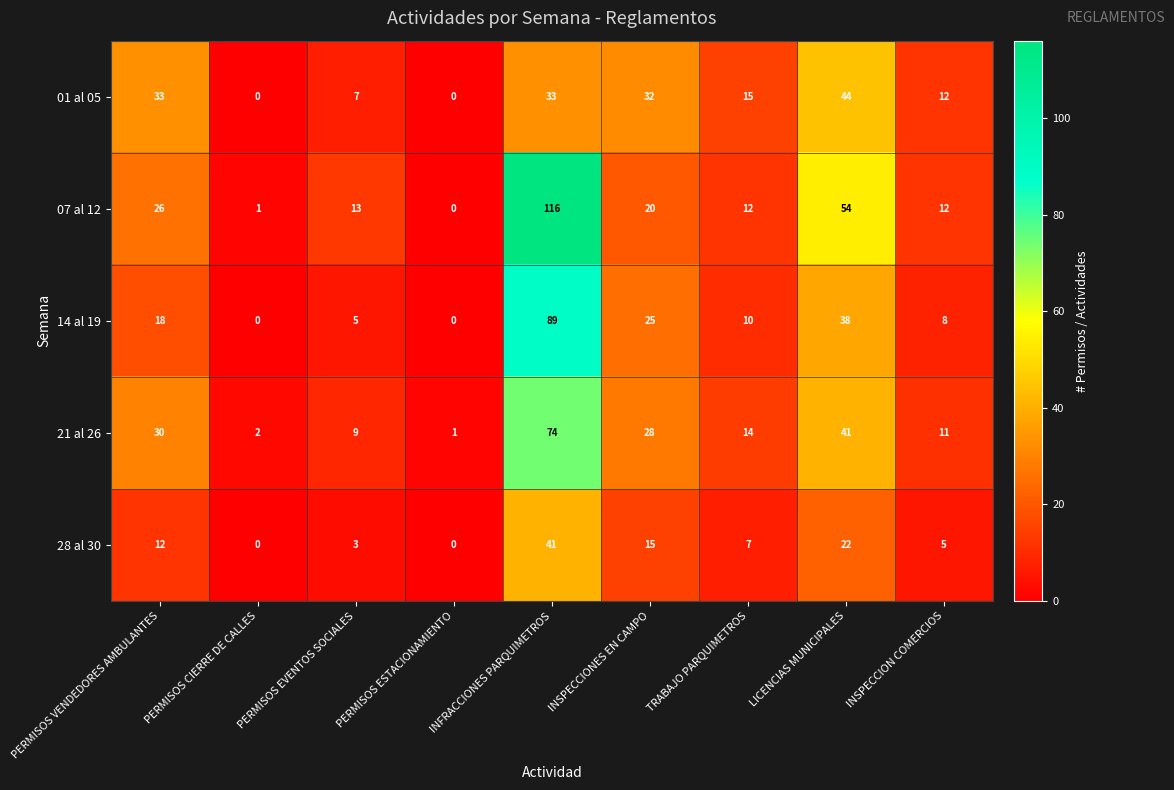

What is the sum of all 01 al 05 values?

176